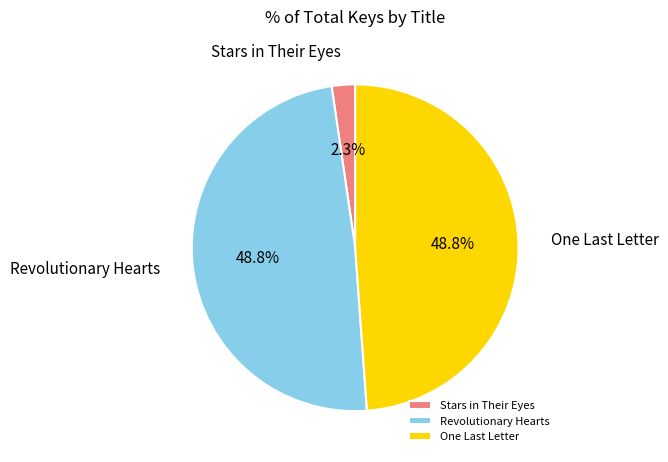

Count the number of slices in the pie.

3